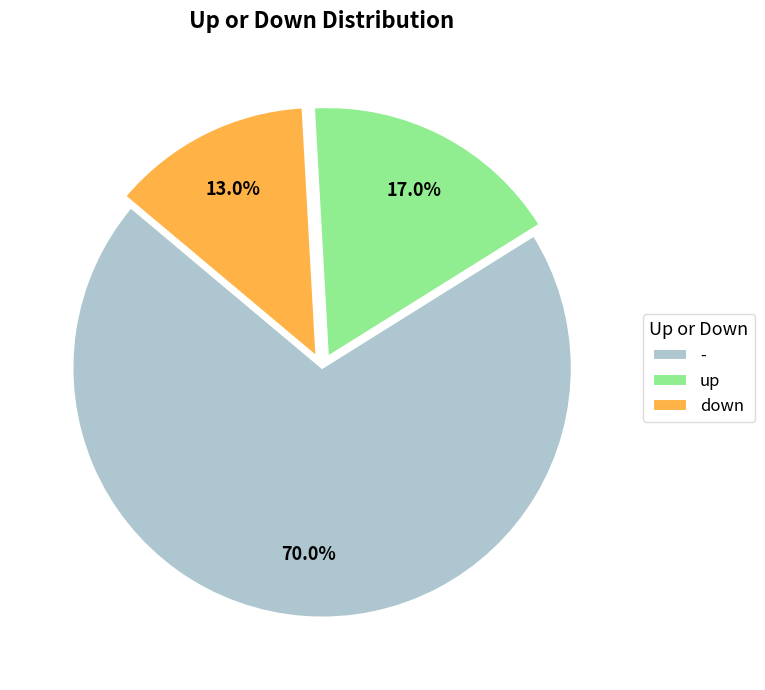

To the nearest percent, what is the average slice percentage?

33%